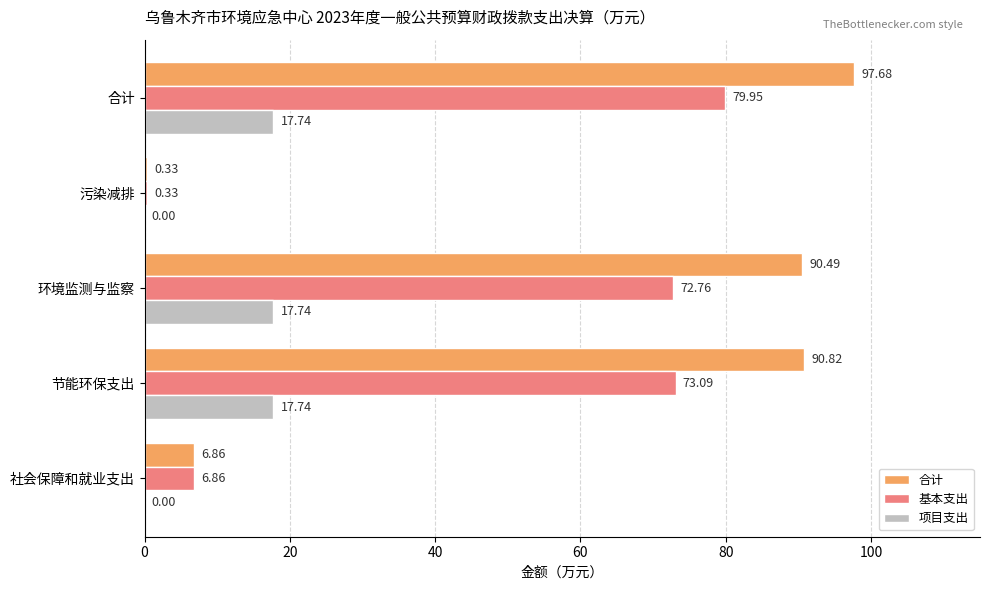

Which category has the highest value in the 合计 series?

合计